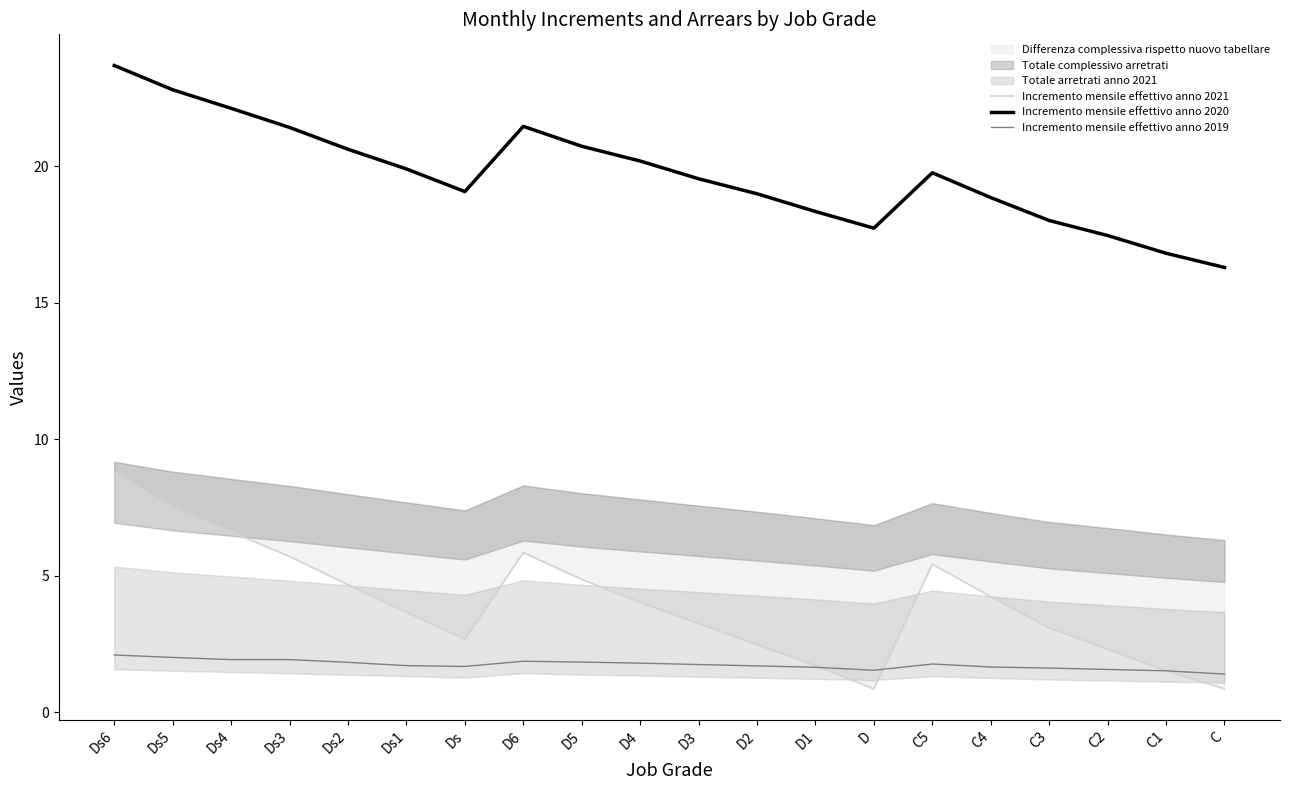

How many interior local peaks does the Incremento mensile effettivo anno 2019 series have?

2